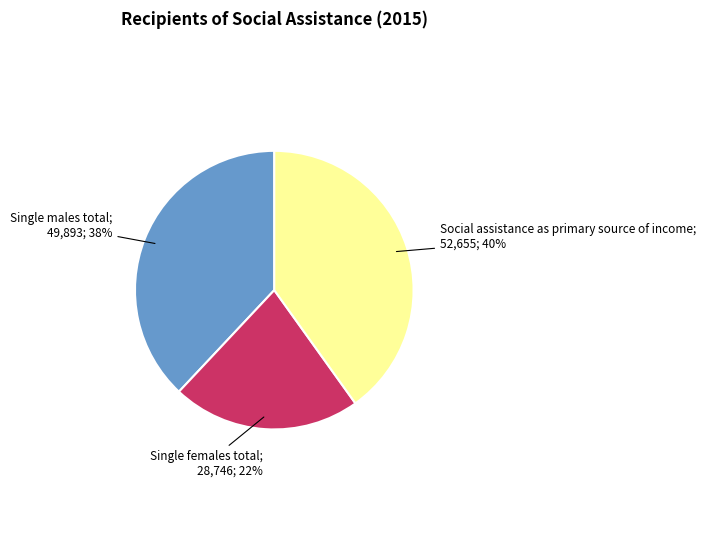

To the nearest percent, what is the difference between the largest and smallest slice percentages?

18%